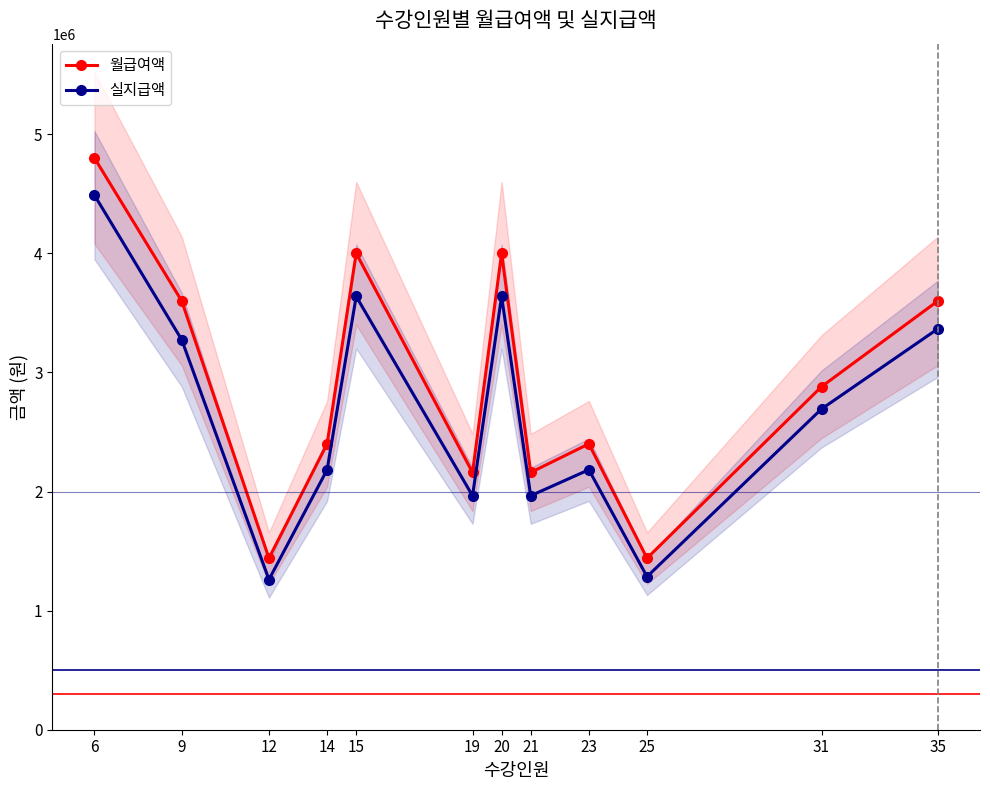

Reading right to left, extract all data points from this chart.

월급여액: 3600000	2880000	1440000	2400000	2160000	4000000	2160000	4000000	2400000	1440000	3600000	4800000
실지급액: 3366000	2692800	1285200	2182800	1964520	3638000	1964520	3638000	2182800	1260720	3274200	4488000